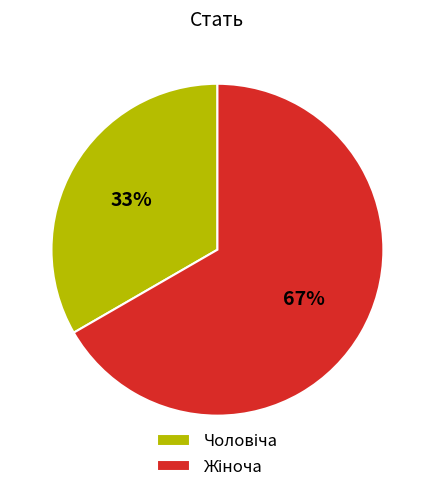

To the nearest percent, what is the average slice percentage?

50%